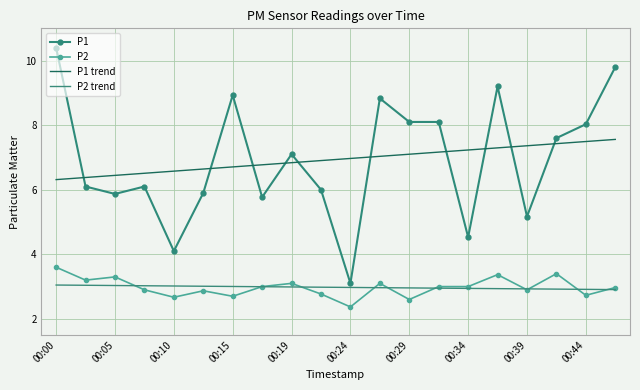

Which series has the largest range (max minus min)?

P1